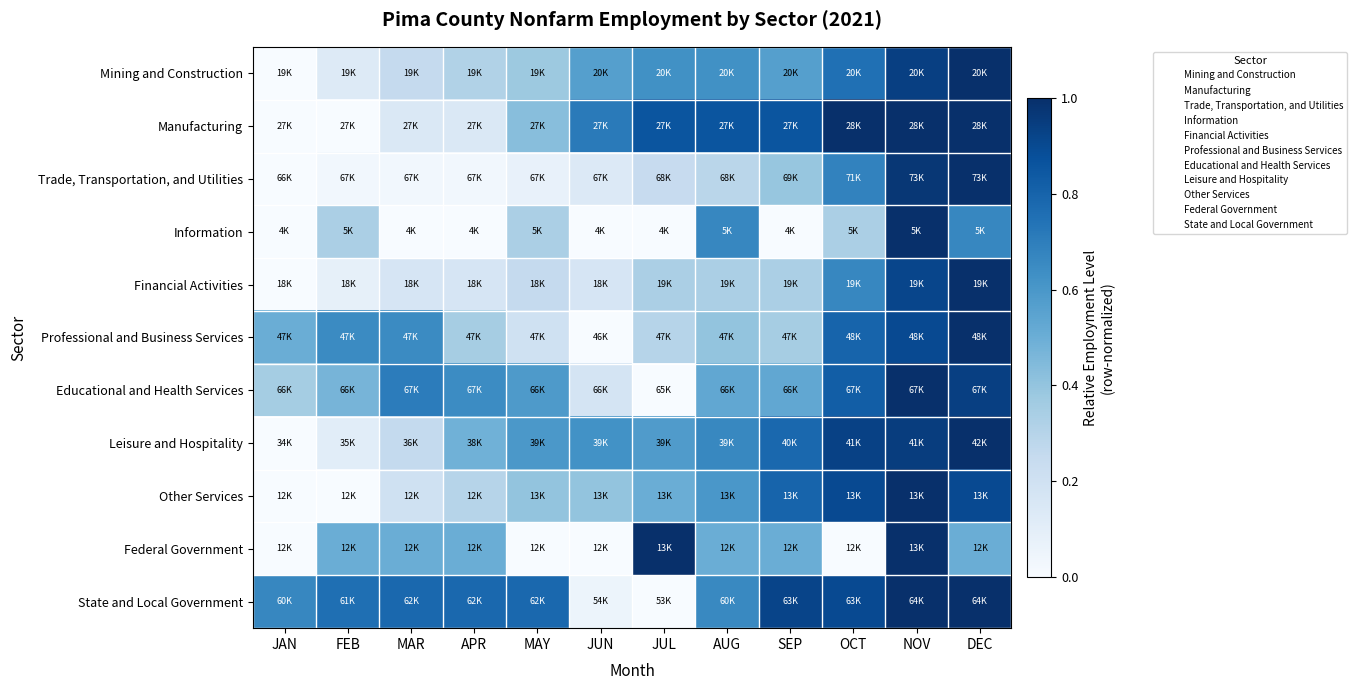

Between OCT and DEC, which series saw the biggest shift?

Federal Government